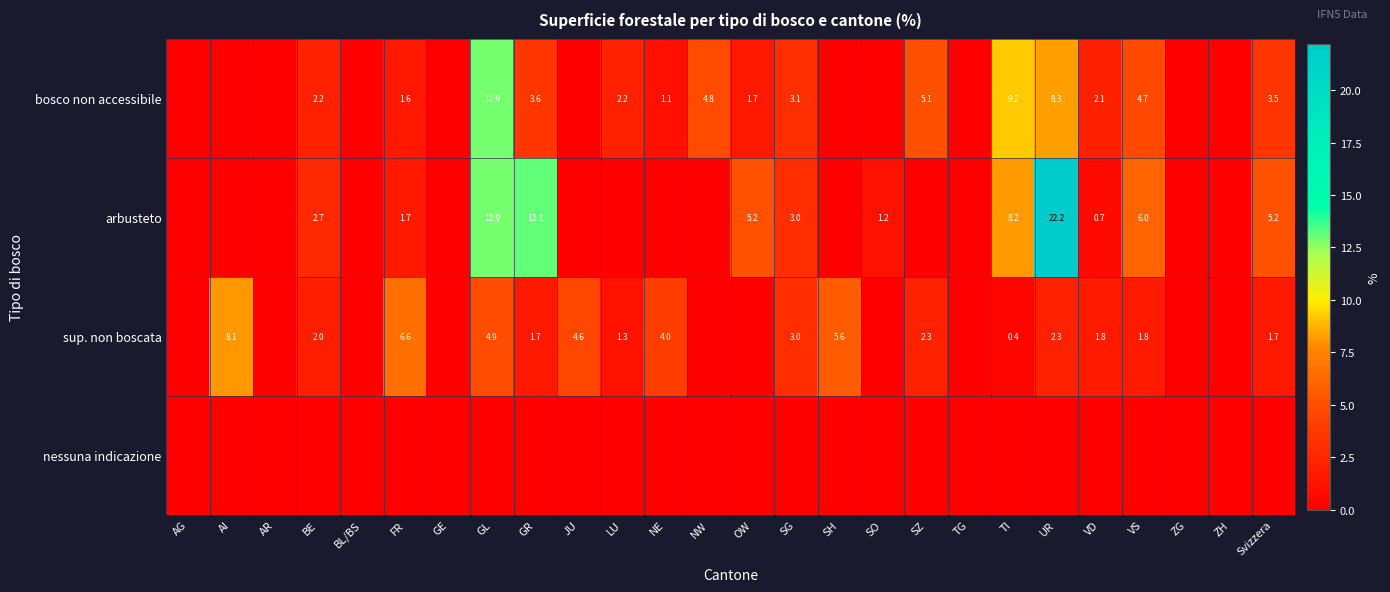

True or false: sup. non boscata has a value of 3.8 at FR.

False